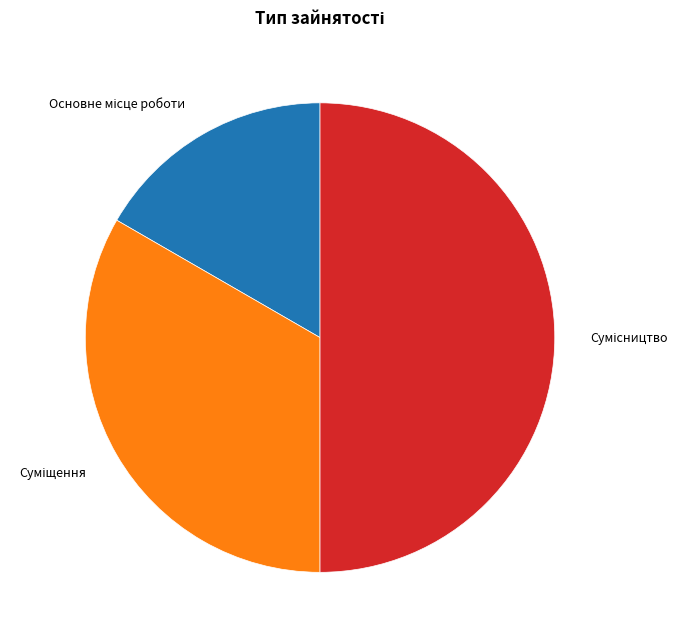

What is the change in value from Основне місце роботи to Суміщення?

+1